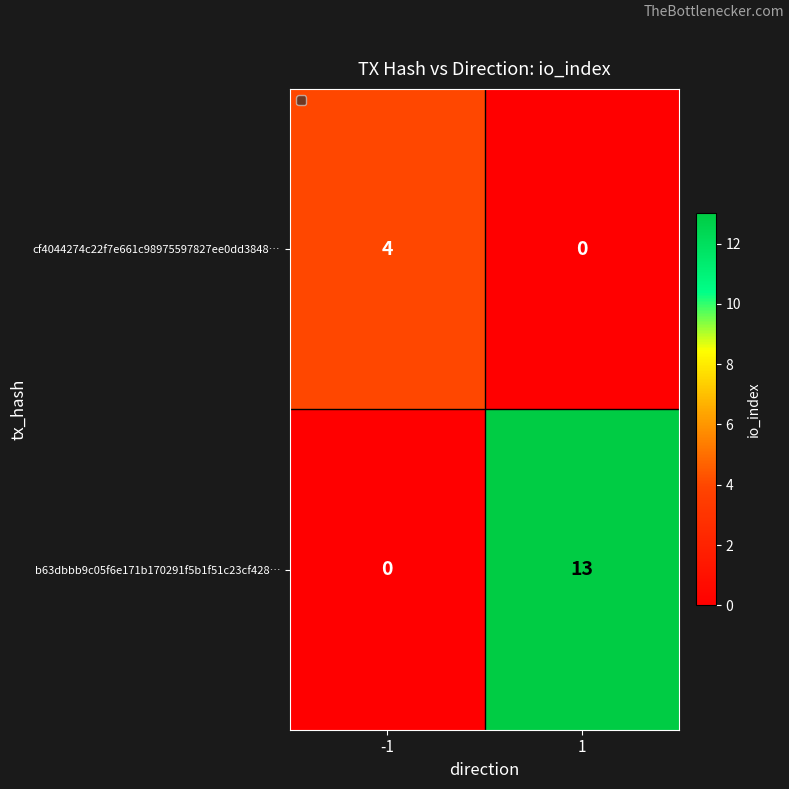

What is the difference between the maximum and minimum values in the cf4044274c22f7e661c98975597827ee0dd3848… series?

4